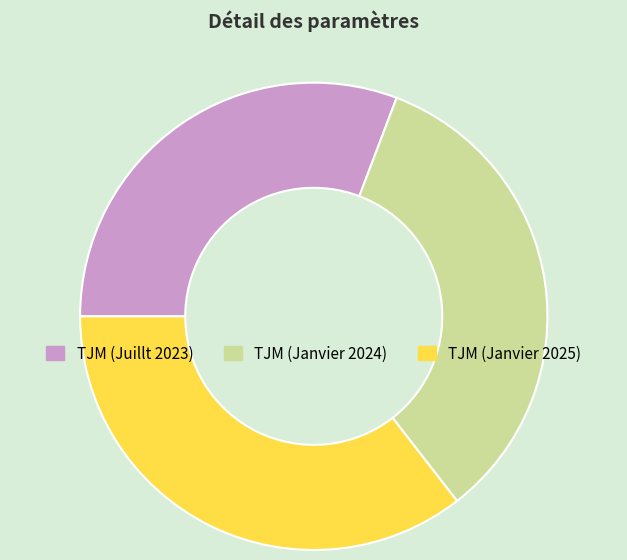

What is the smallest slice in the pie chart?

TJM (Juillt 2023)